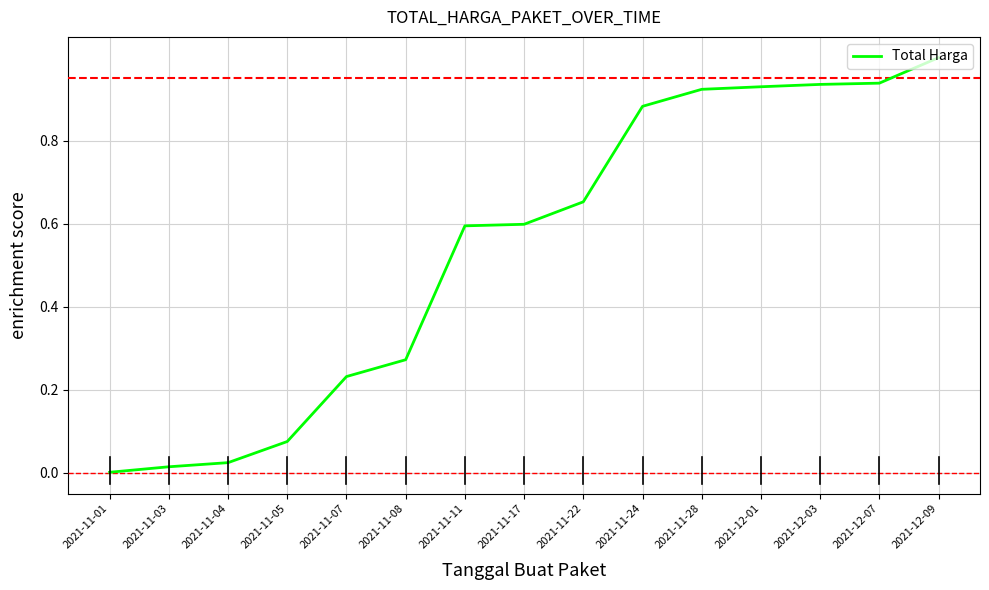

Between 2021-11-22 and 2021-11-28, which is larger?

2021-11-28